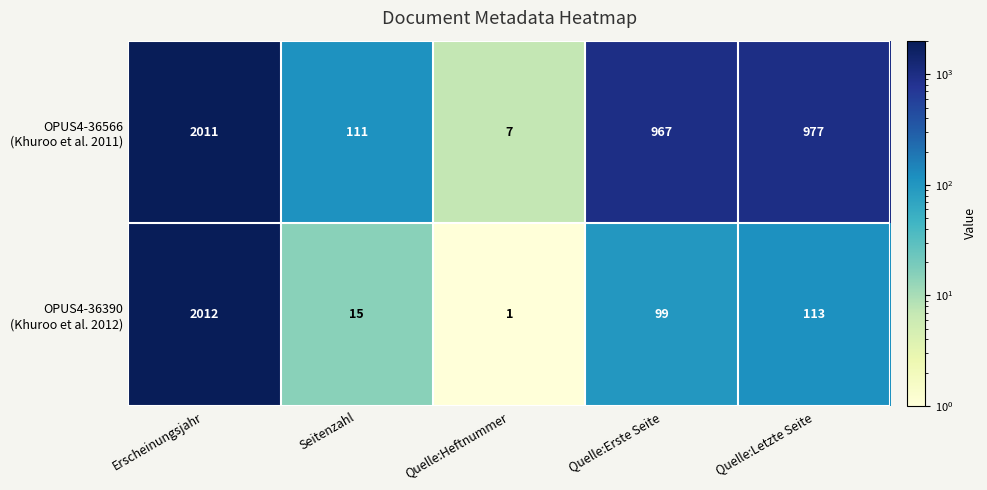

What is the greatest value displayed?

2012